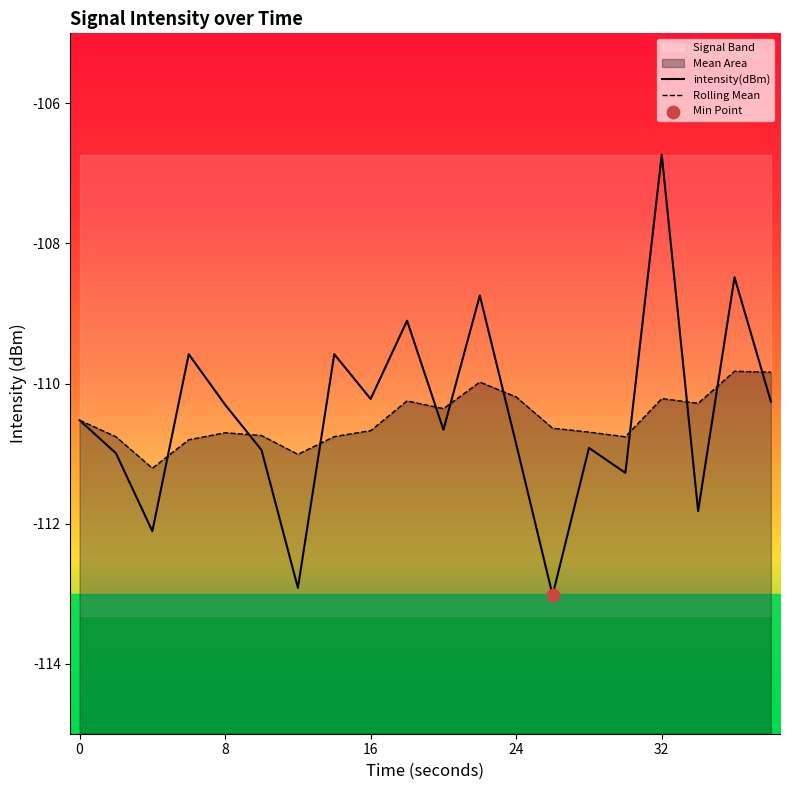

Is the value of intensity(dBm) at 5 greater than the value of Rolling Mean at 10?

No